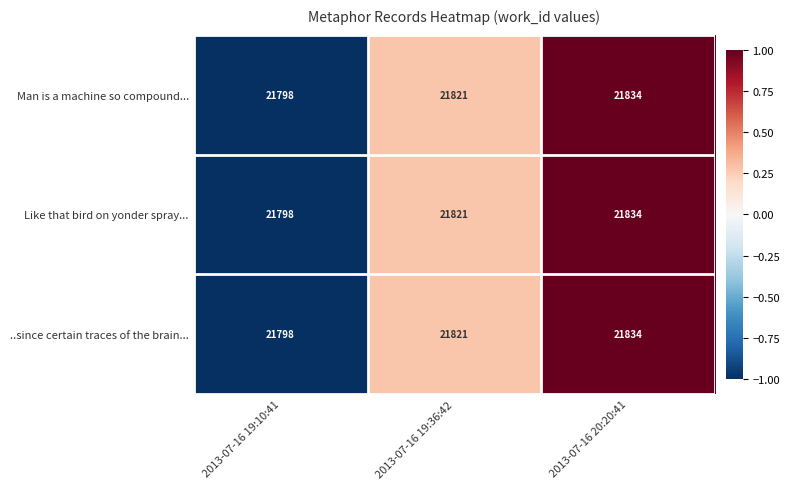

What is the maximum value shown in the chart?

21834